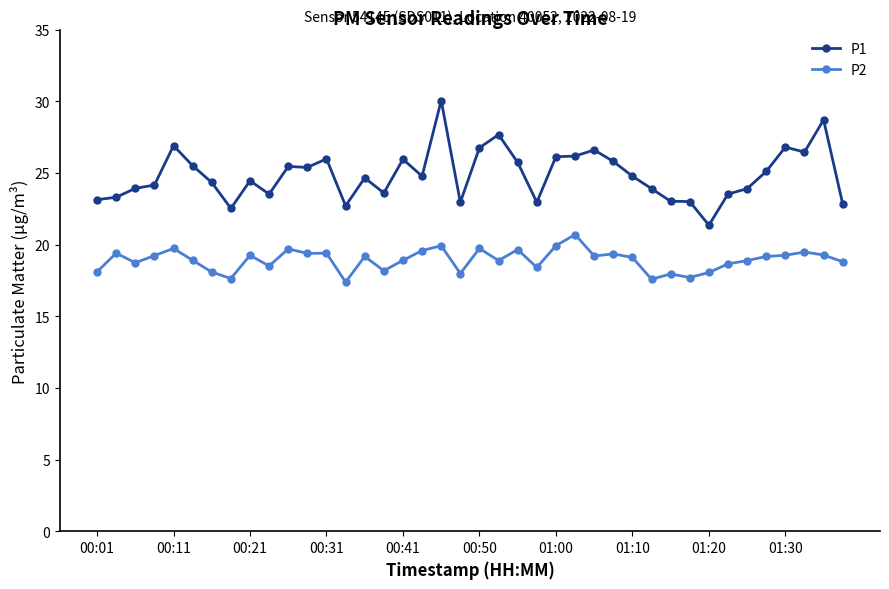

How many categories are shown in the chart?

40